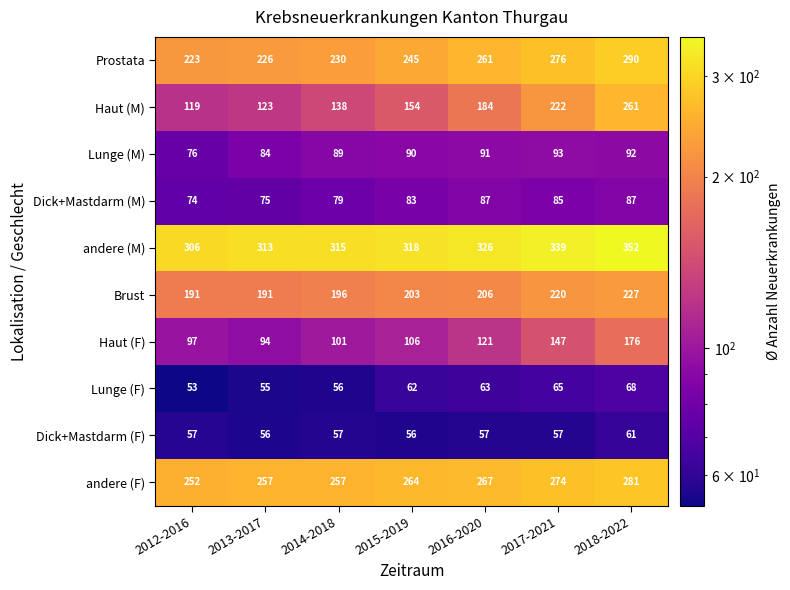

List the labels in order of Lunge (M) value, smallest first.

2012-2016, 2013-2017, 2014-2018, 2015-2019, 2016-2020, 2018-2022, 2017-2021